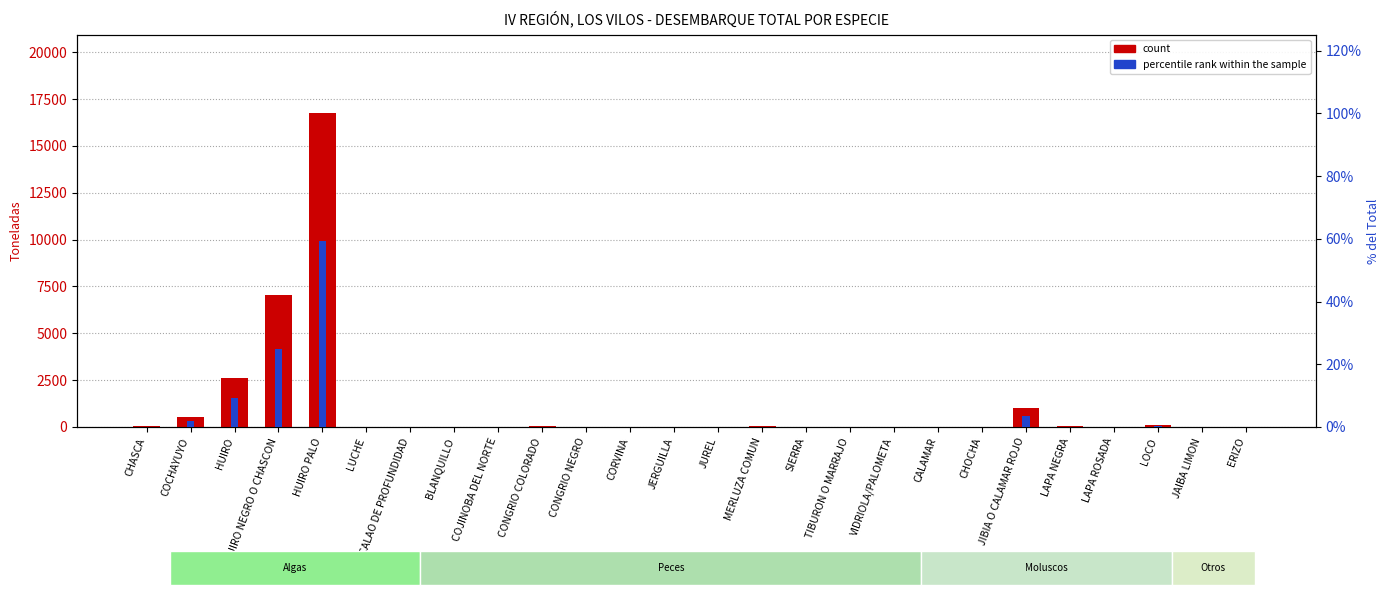

Count the number of data series in this chart.

2